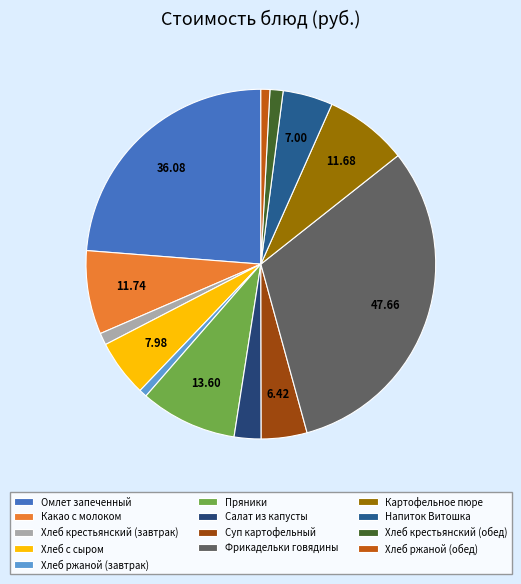

Count the number of slices in the pie.

13